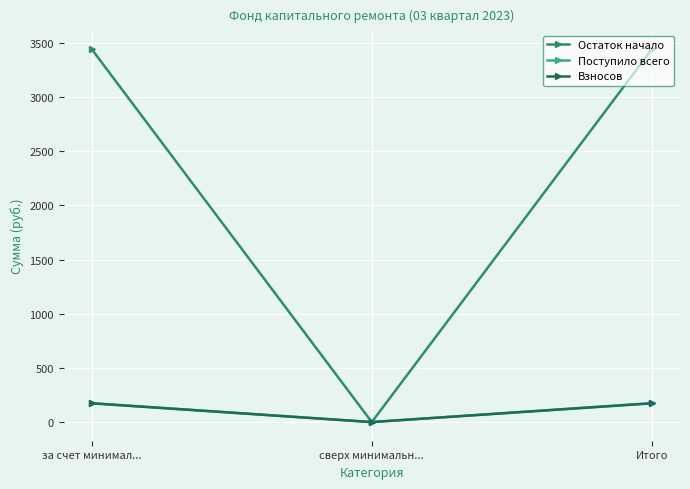

Reading left to right, extract all data points from this chart.

Остаток начало: 3442.0	0.0	3442.0
Поступило всего: 175.0	0.0	175.0
Взносов: 172.9	0.0	172.9